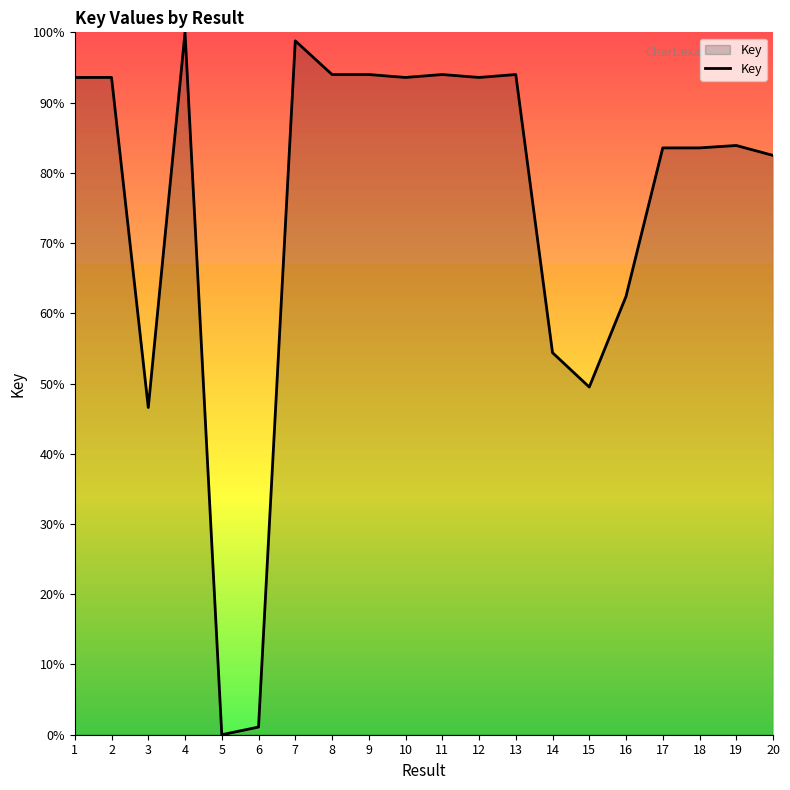

What is the greatest value displayed?

100.0